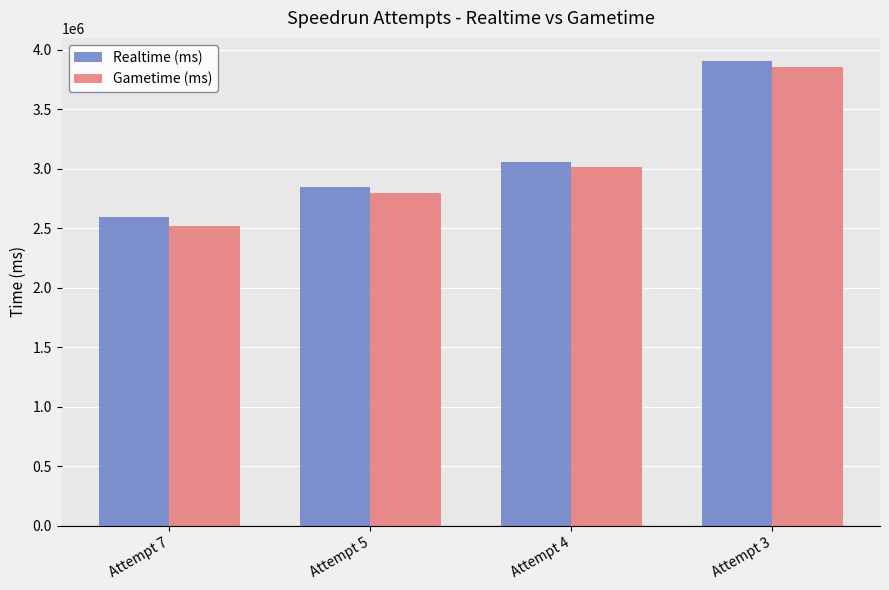

Which category has the lowest value in the Gametime (ms) series?

Attempt 7